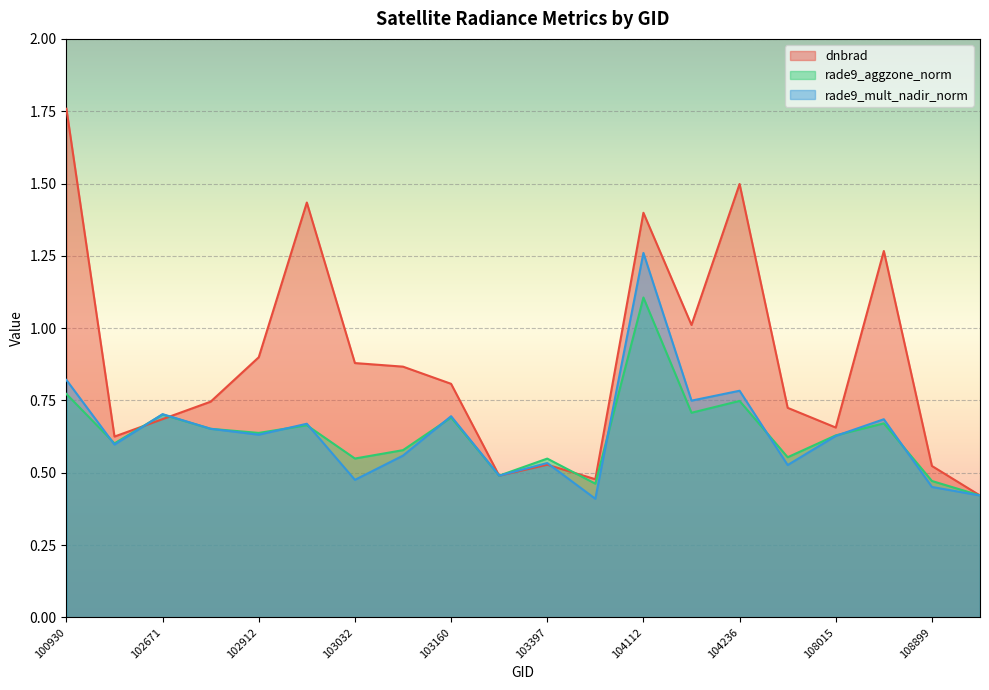

How many series are shown in this chart?

3